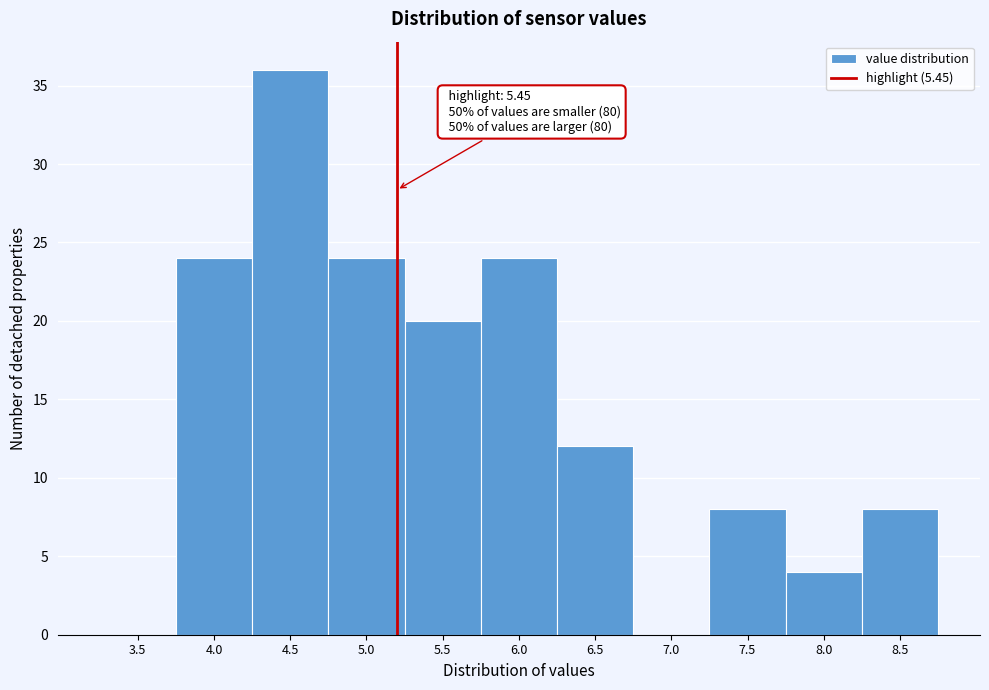

Reading left to right, extract all data points from this chart.

3.5=0	4.0=24	4.5=36	5.0=24	5.5=20	6.0=24	6.5=12	7.0=0	7.5=8	8.0=4	8.5=8